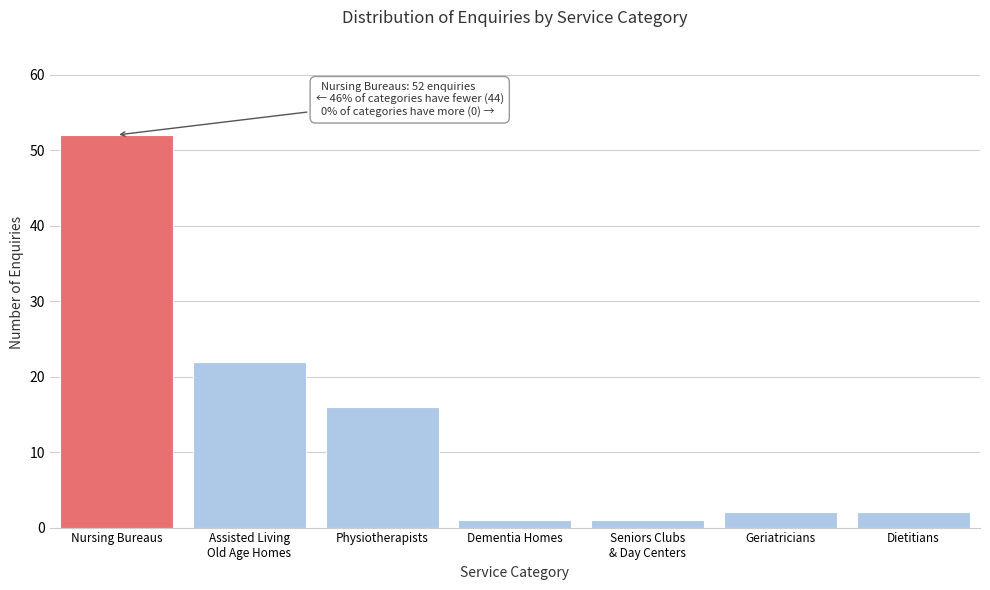

Reading left to right, extract all data points from this chart.

52	22	16	1	1	2	2